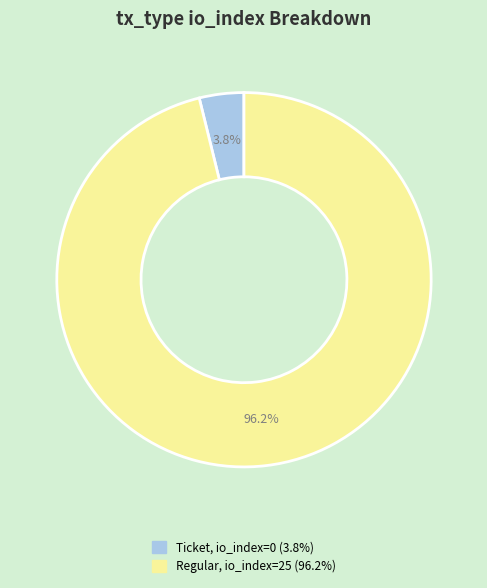

Is there any slice that represents more than half of the pie?

Yes